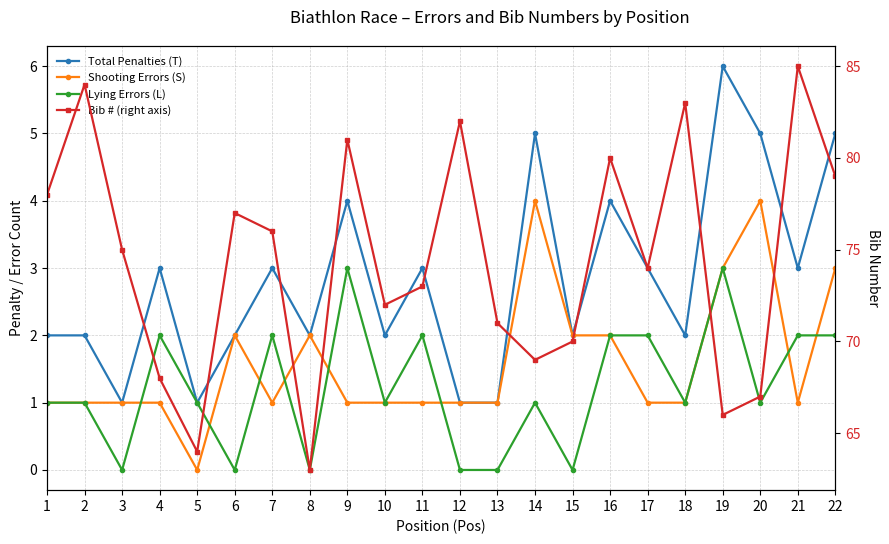

Reading left to right, list all the values displayed in this chart.

Total Penalties (T): 2	2	1	3	1	2	3	2	4	2	3	1	1	5	2	4	3	2	6	5	3	5
Shooting Errors (S): 1	1	1	1	0	2	1	2	1	1	1	1	1	4	2	2	1	1	3	4	1	3
Lying Errors (L): 1	1	0	2	1	0	2	0	3	1	2	0	0	1	0	2	2	1	3	1	2	2
Bib # (right axis): 78	84	75	68	64	77	76	63	81	72	73	82	71	69	70	80	74	83	66	67	85	79